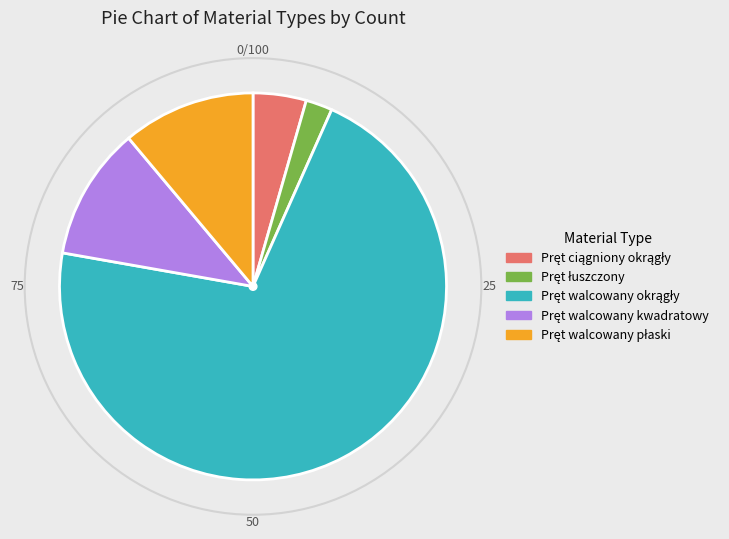

Is there any slice that represents more than half of the pie?

Yes